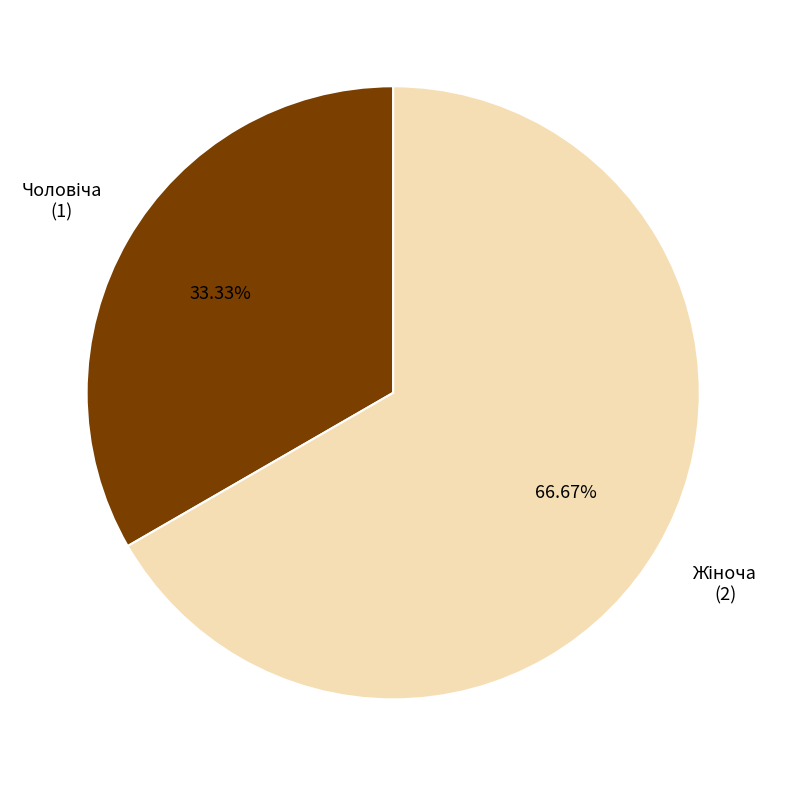

Is there a majority slice in this chart?

Yes